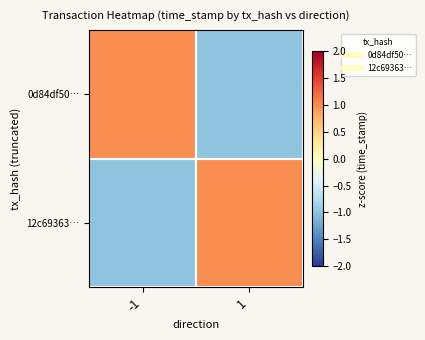

Which series has the largest range (max minus min)?

0d84df50…